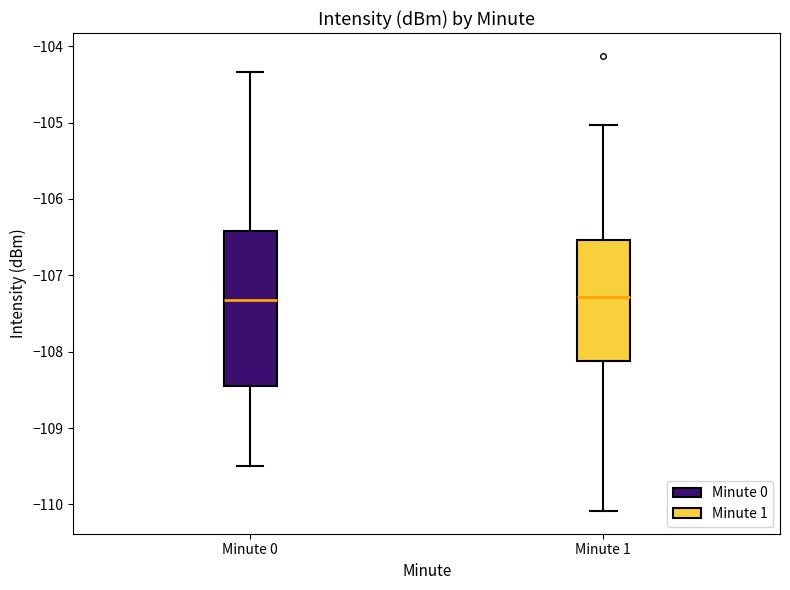

Where does the lower whisker of the box for Minute 0 end on the y-axis? The values are not printed on the chart, so give them approximately, as read against the axis.

-109.5